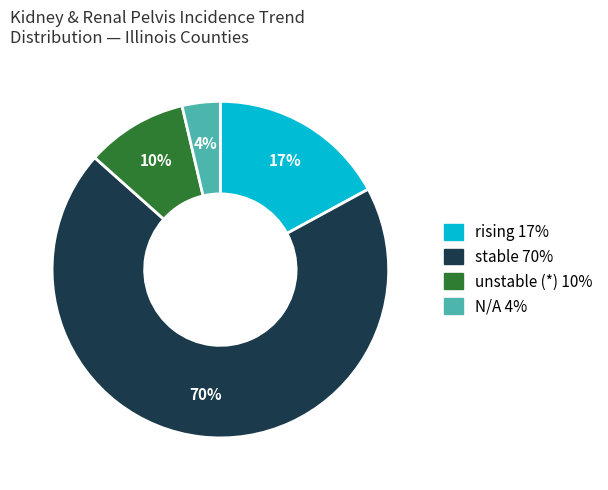

Is there any slice that represents more than half of the pie?

Yes